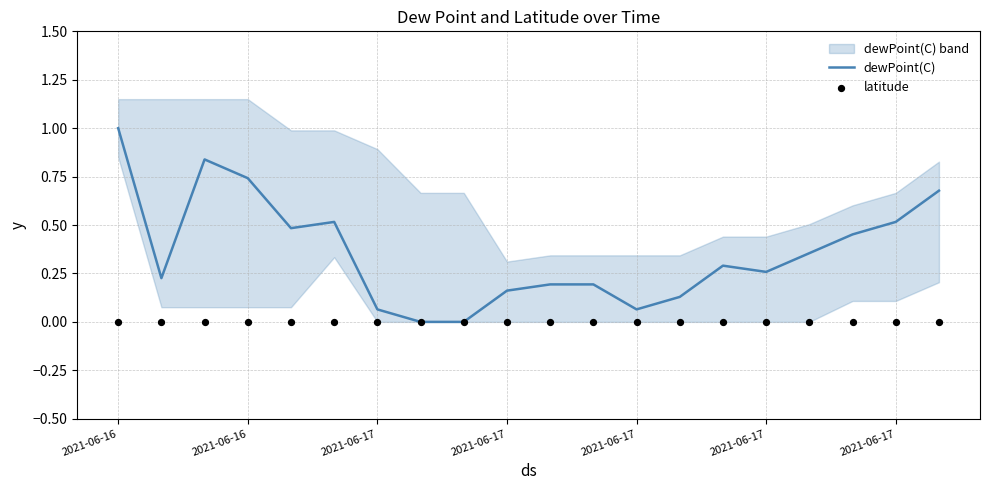

At which category is the sum across all series the highest?

2021-06-16